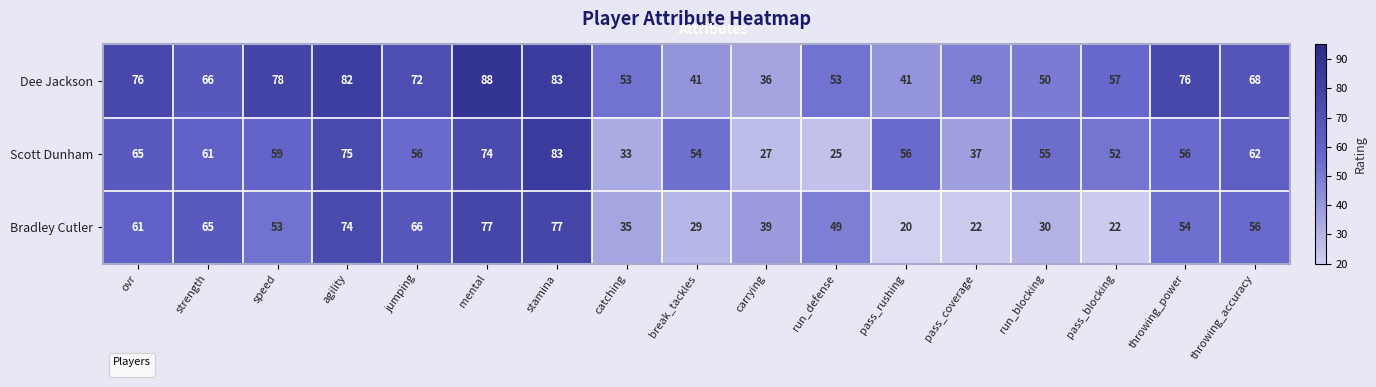

Reading left to right, extract all data points from this chart.

ovr=61	strength=65	speed=53	agility=74	jumping=66	mental=77	stamina=77	catching=35	break_tackles=29	carrying=39	run_defense=49	pass_rushing=20	pass_coverage=22	run_blocking=30	pass_blocking=22	throwing_power=54	throwing_accuracy=56